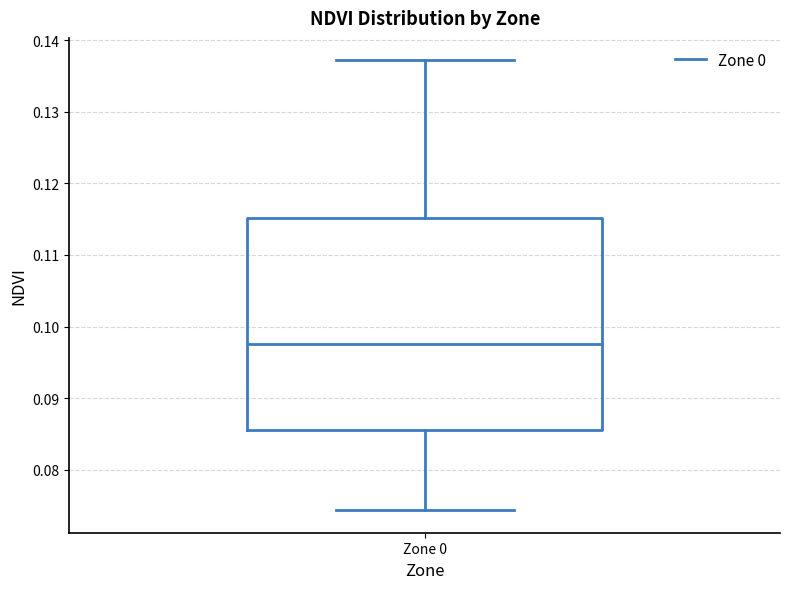

Read this box plot against the y-axis: the position of the median line, the range covered by the box, and the ends of both whiskers. The values are not printed on the chart, so give them approximately, as read against the axis.

median 0.098, box 0.086 to 0.115, whiskers 0.074 to 0.137